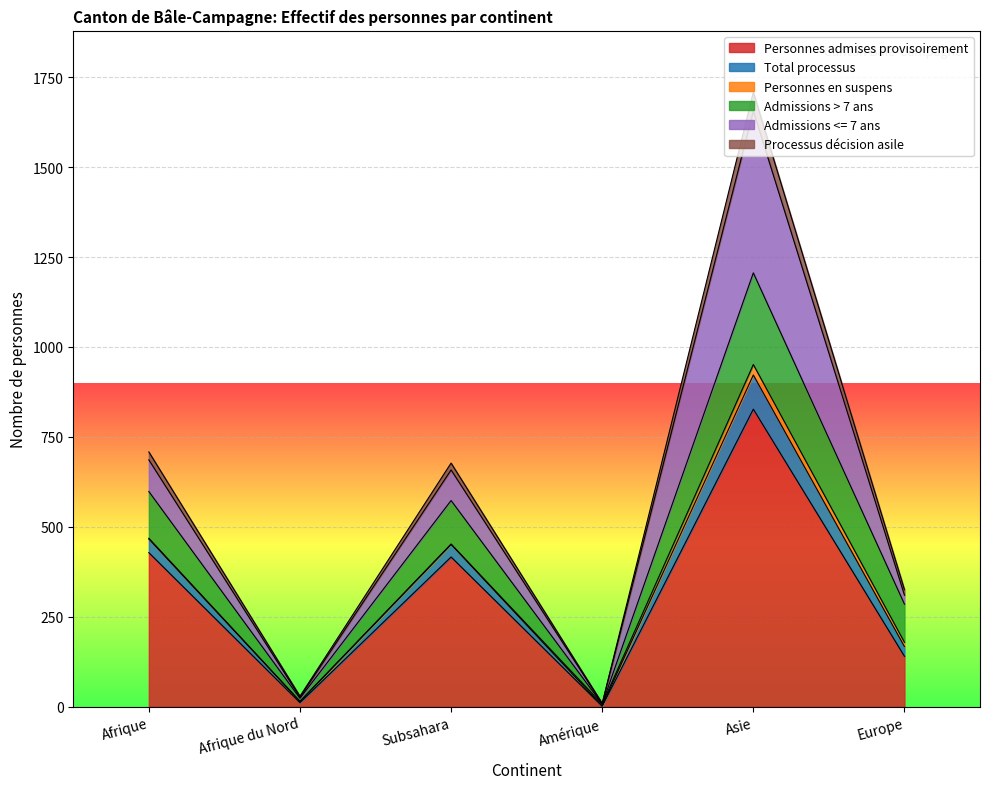

The Admissions > 7 ans series shows 172 at Subsahara. True or false?

False